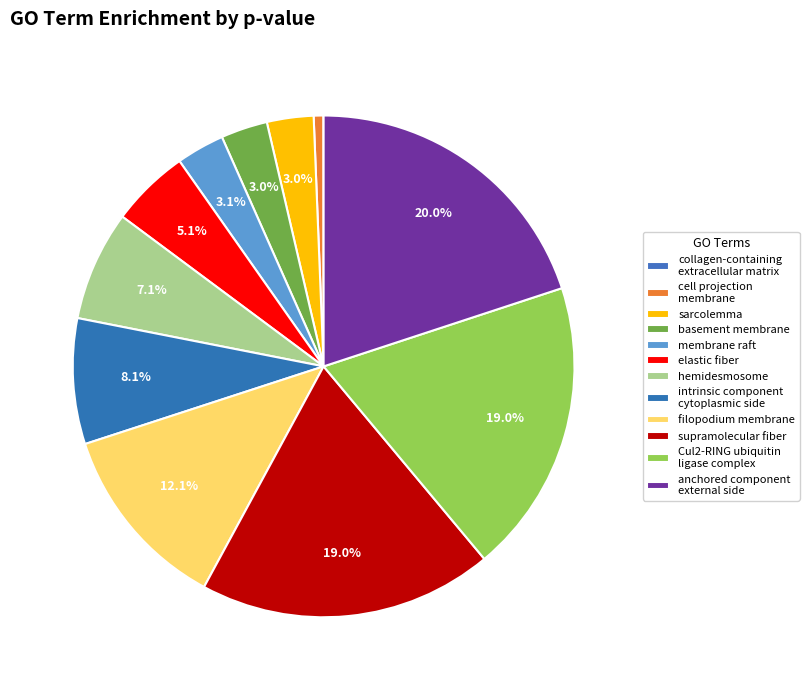

To the nearest percent, what is the average slice percentage?

8%